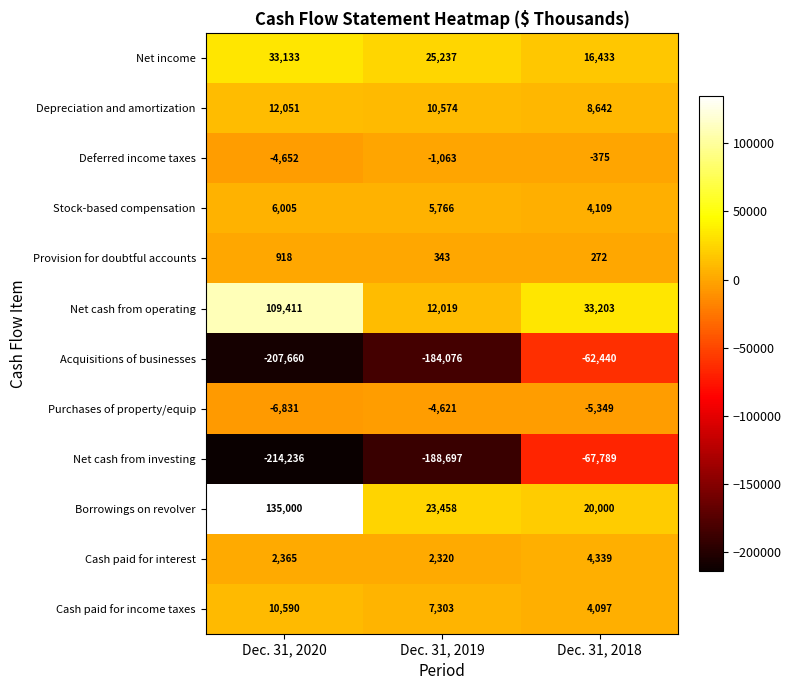

How many values in the Net income series are below 25237?

1